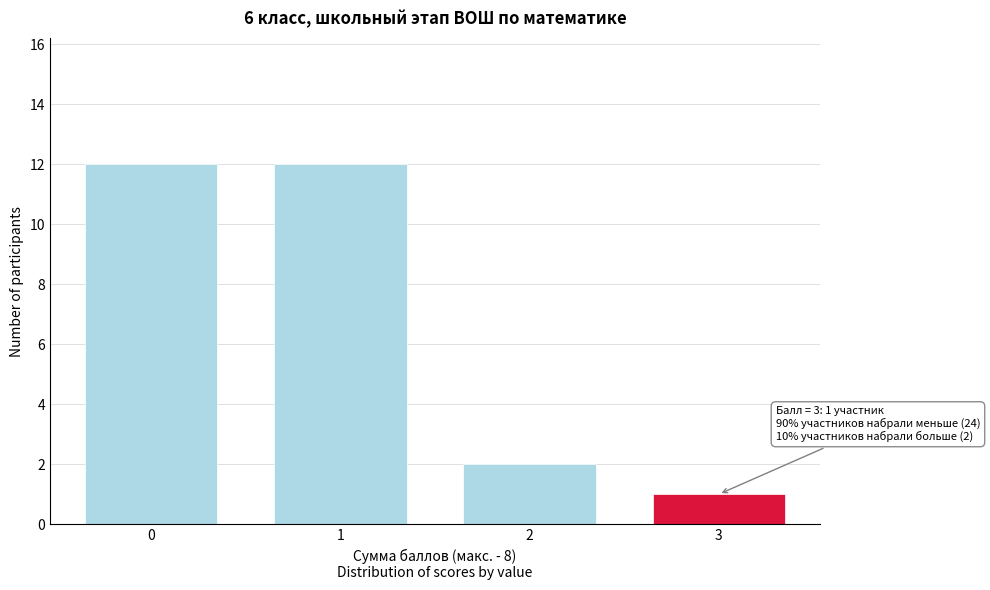

Reading left to right, transcribe all the data shown in this chart.

0=12	1=12	2=2	3=1